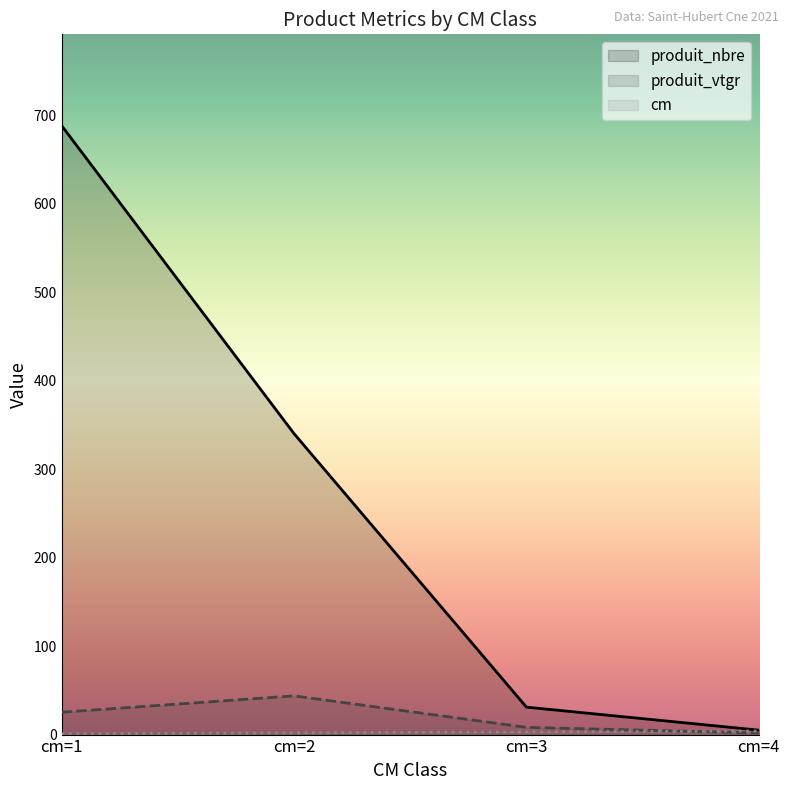

What is the difference between the second highest and minimum values in the produit_vtgr series?

23.5